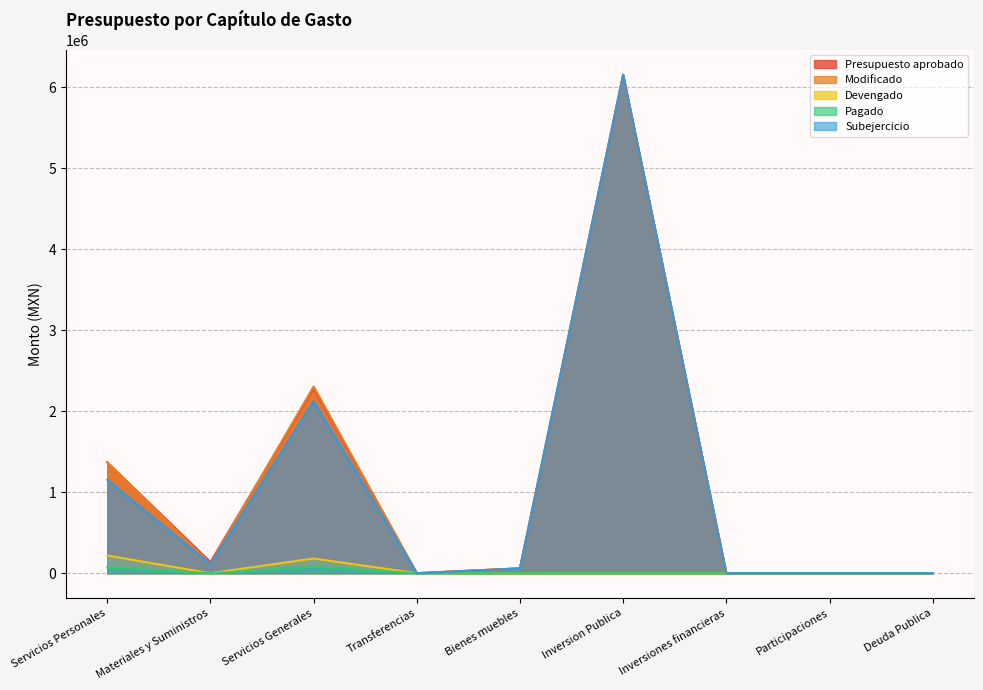

True or false: Modificado and Subejercicio cross at least once.

False